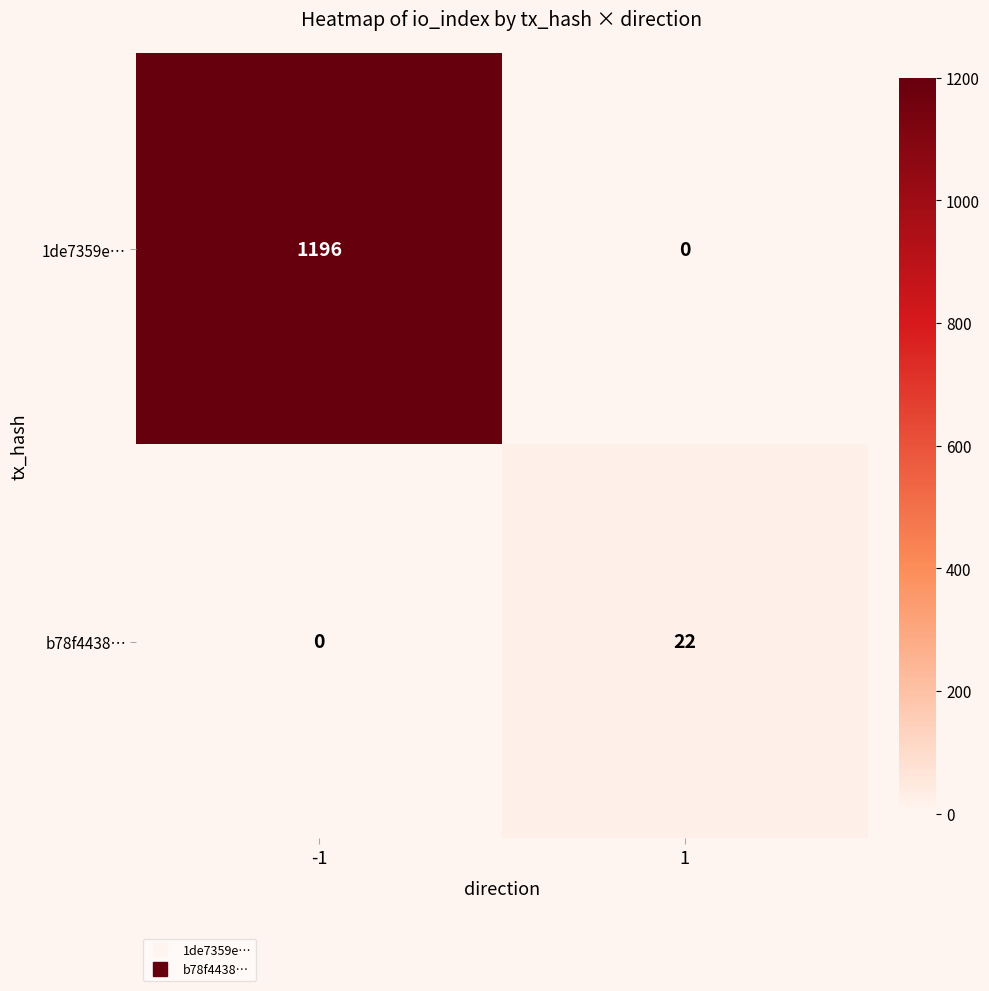

Reading left to right, list all the values displayed in this chart.

1de7359e…: 1196	0
b78f4438…: 0	22